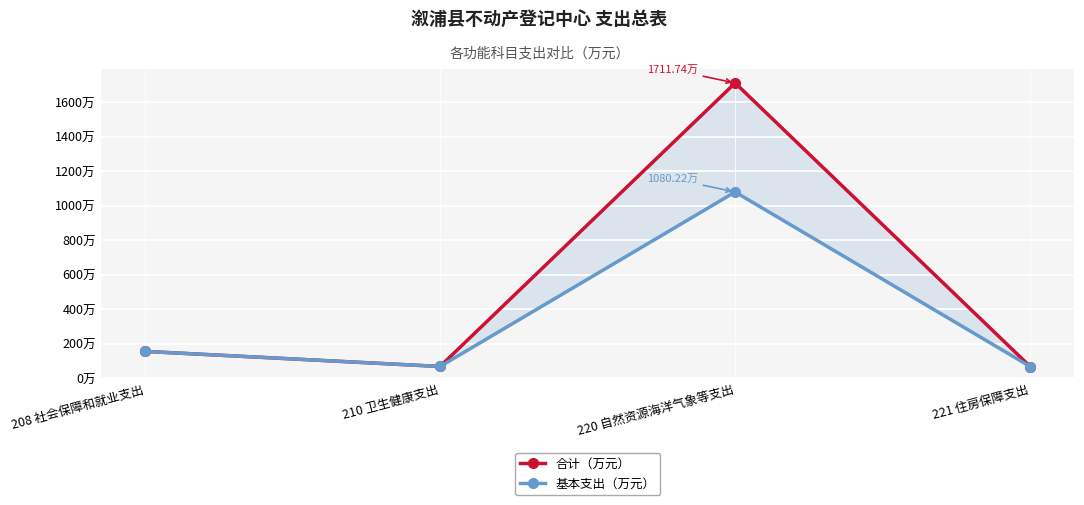

What is the value of the 基本支出（万元） point at the 4th from the left?

68.5